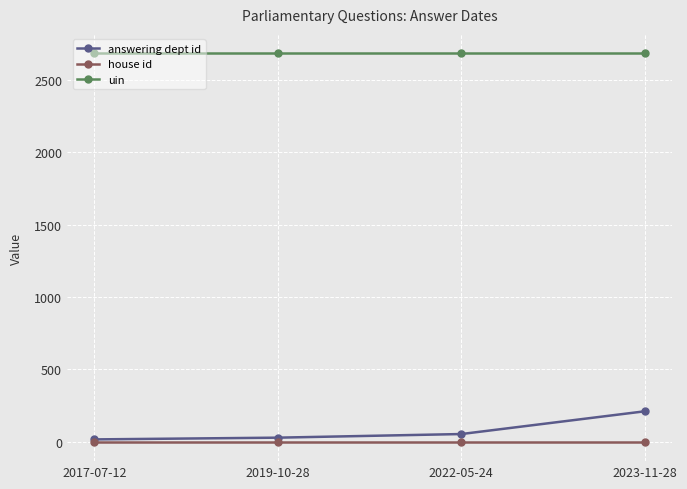

How many data points in answering dept id are less than 54?

2